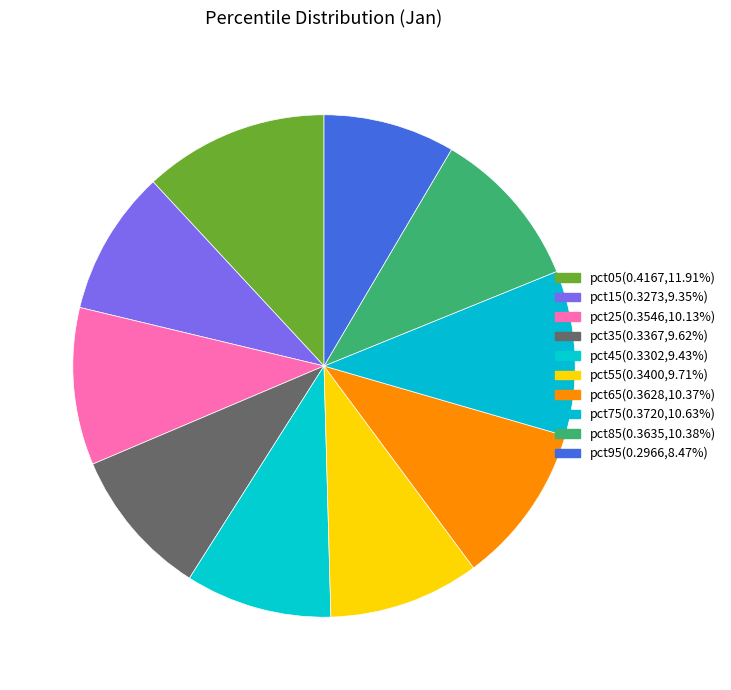

How many slices are in this pie chart?

10